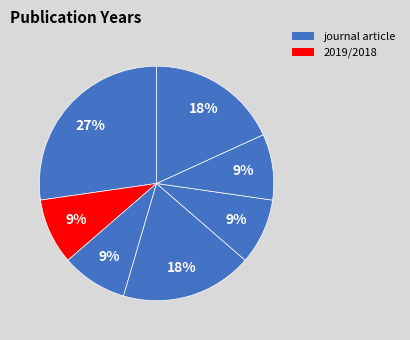

Does any single category account for the majority?

No